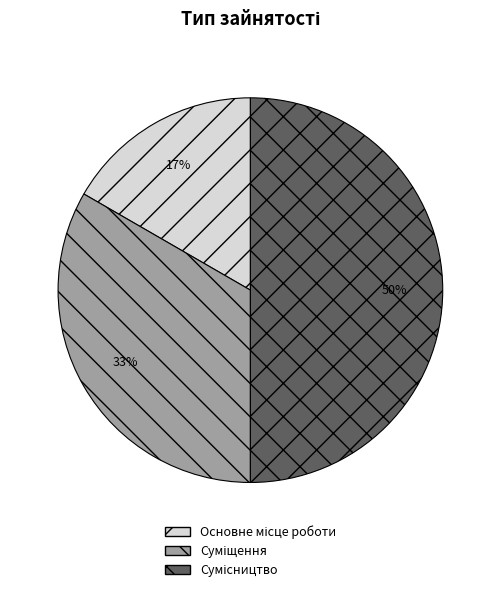

To the nearest percent, what is the difference between the largest and smallest slice percentages?

33%